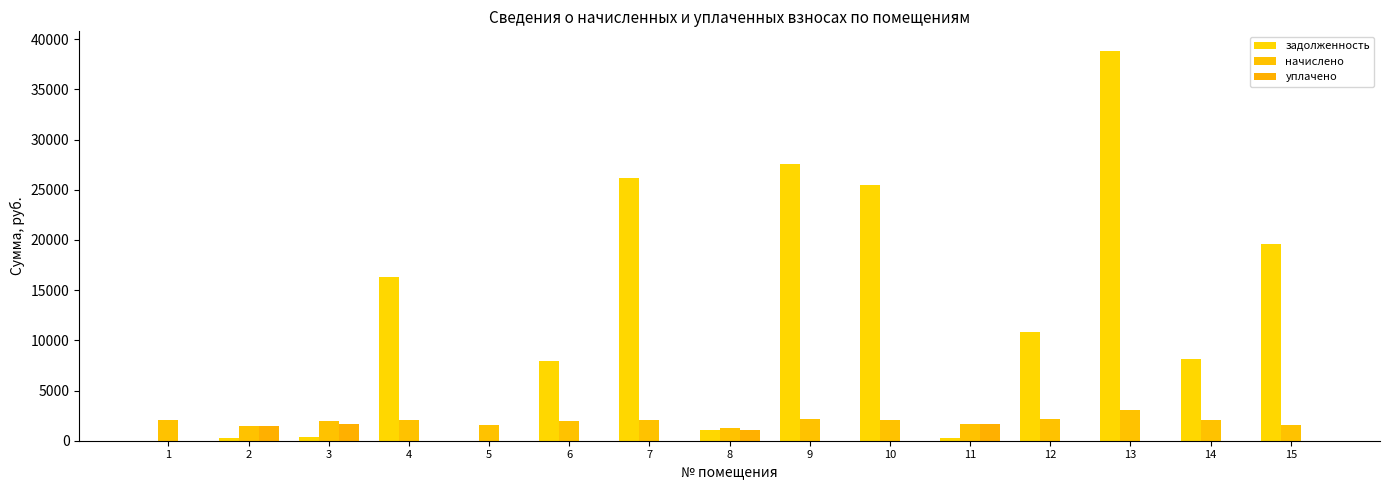

What are all the series names shown in the legend?

задолженность, начислено, уплачено